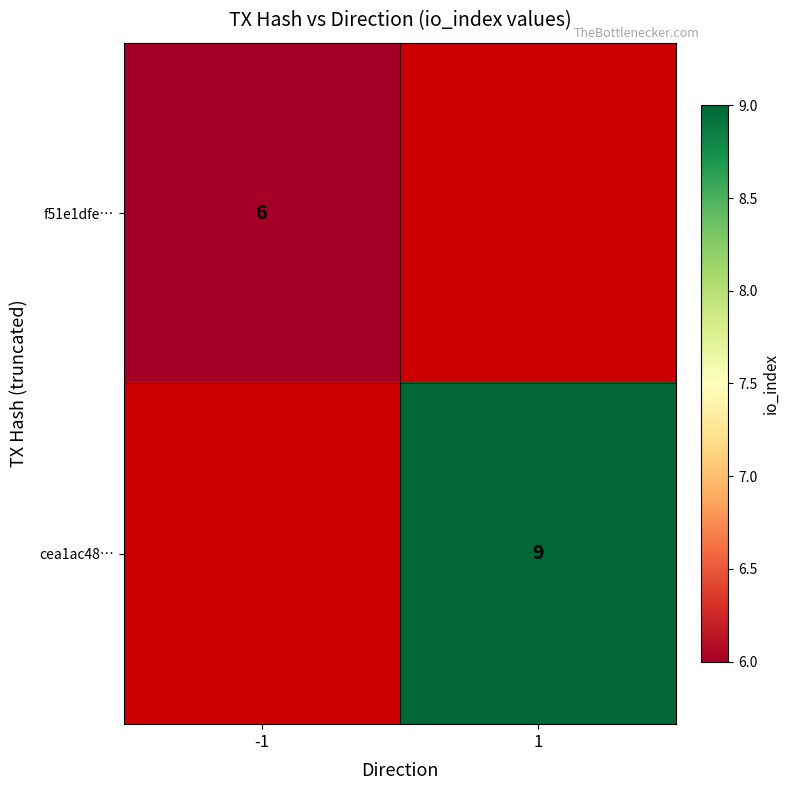

Is it true that cea1ac48… equals 14 at 1?

False